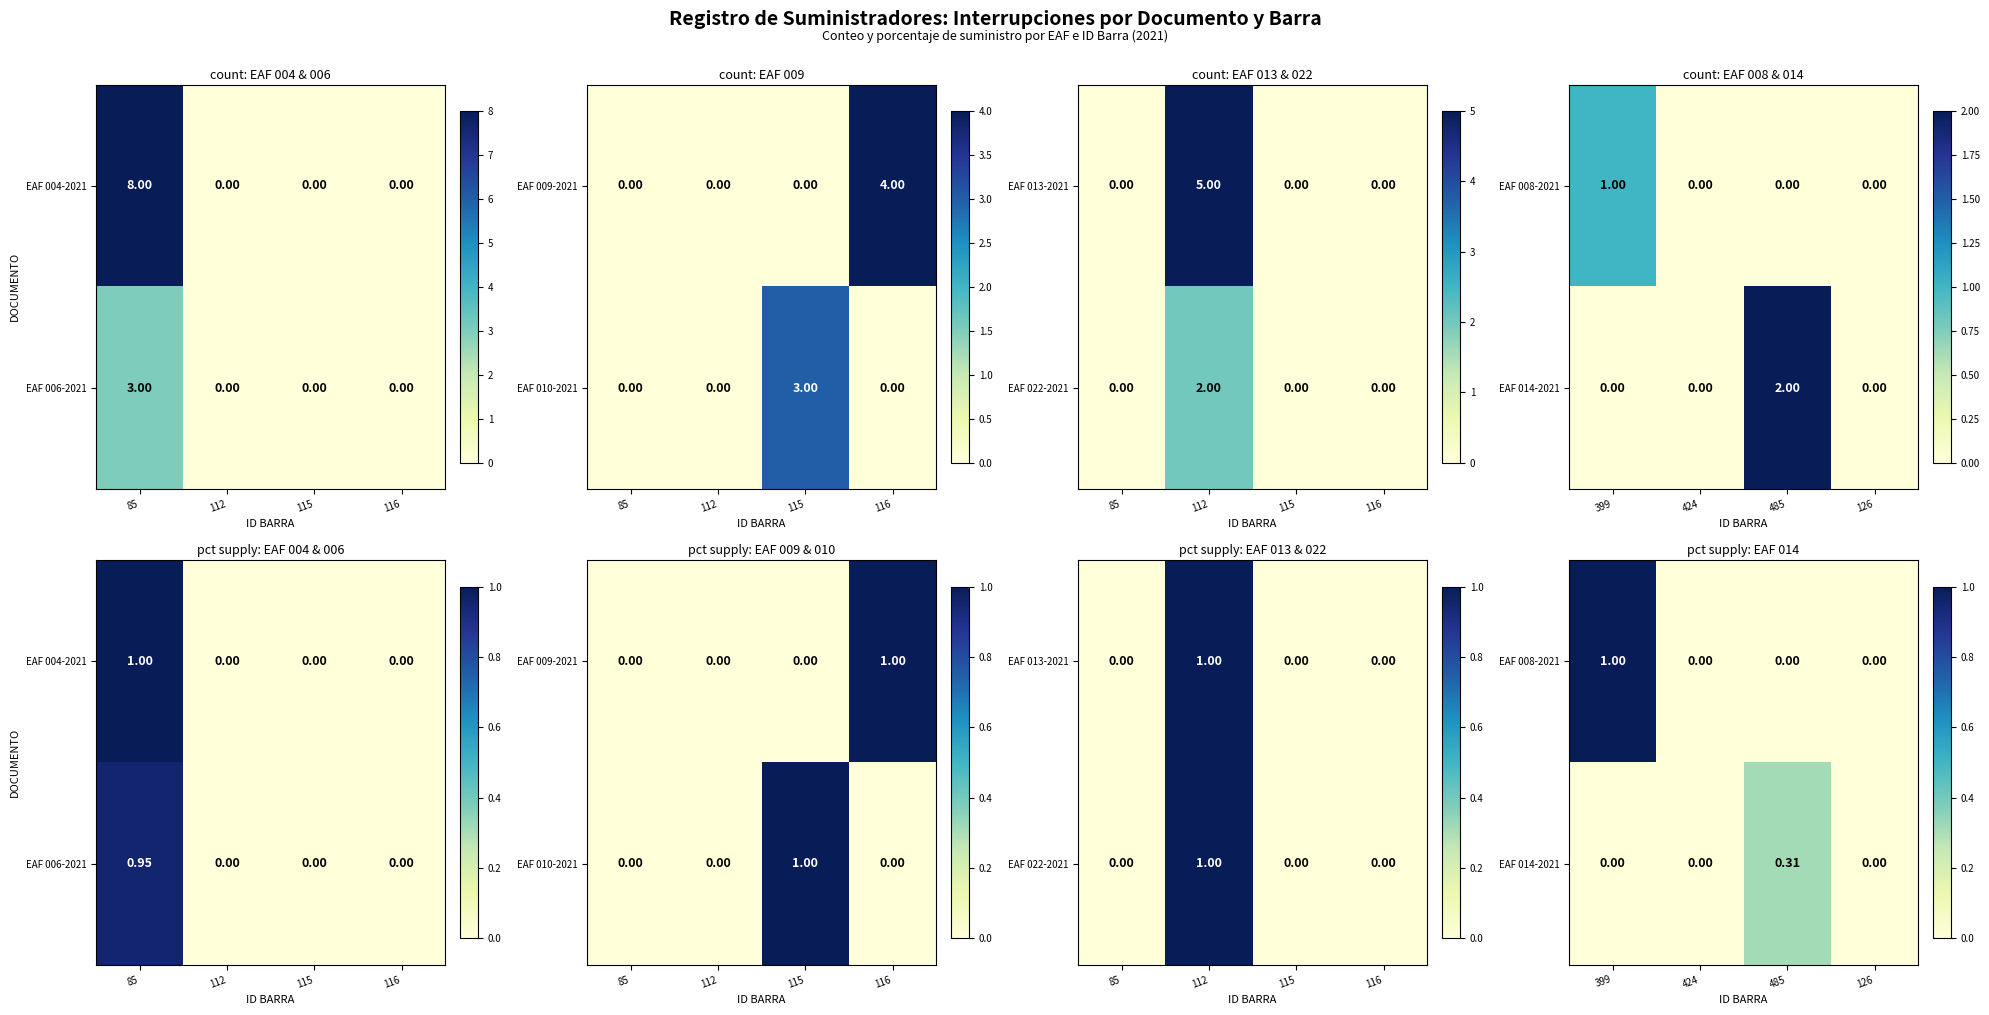

Rank the series by their maximum value, from highest to lowest.

EAF 008-2021, EAF 014-2021